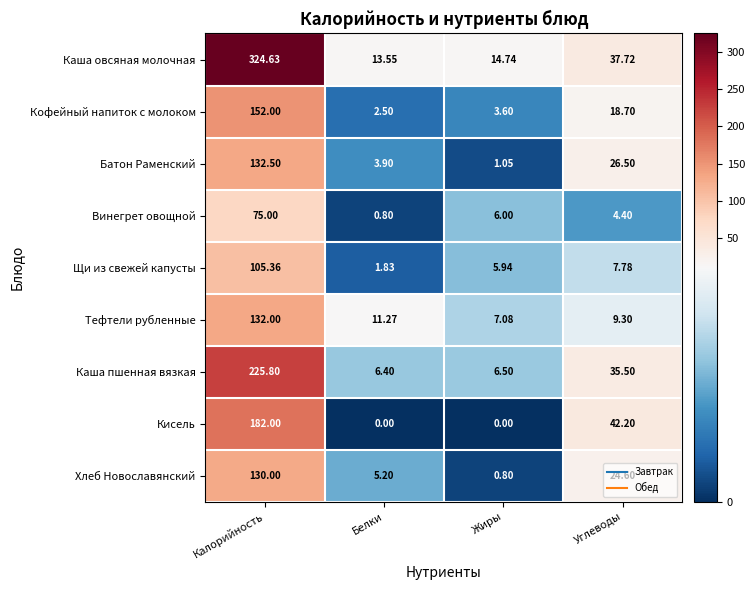

Which series has the largest total across all categories?

Каша овсяная молочная